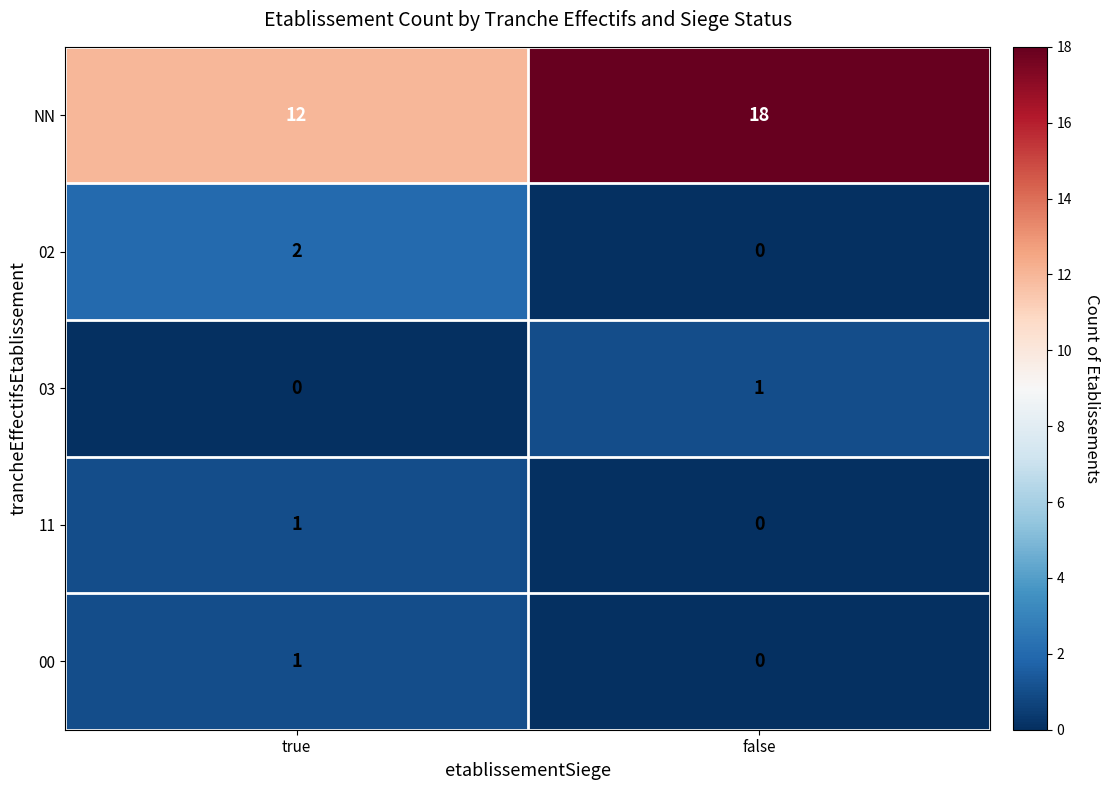

Reading left to right, list all the values displayed in this chart.

NN: 12	18
02: 2	0
03: 0	1
11: 1	0
00: 1	0